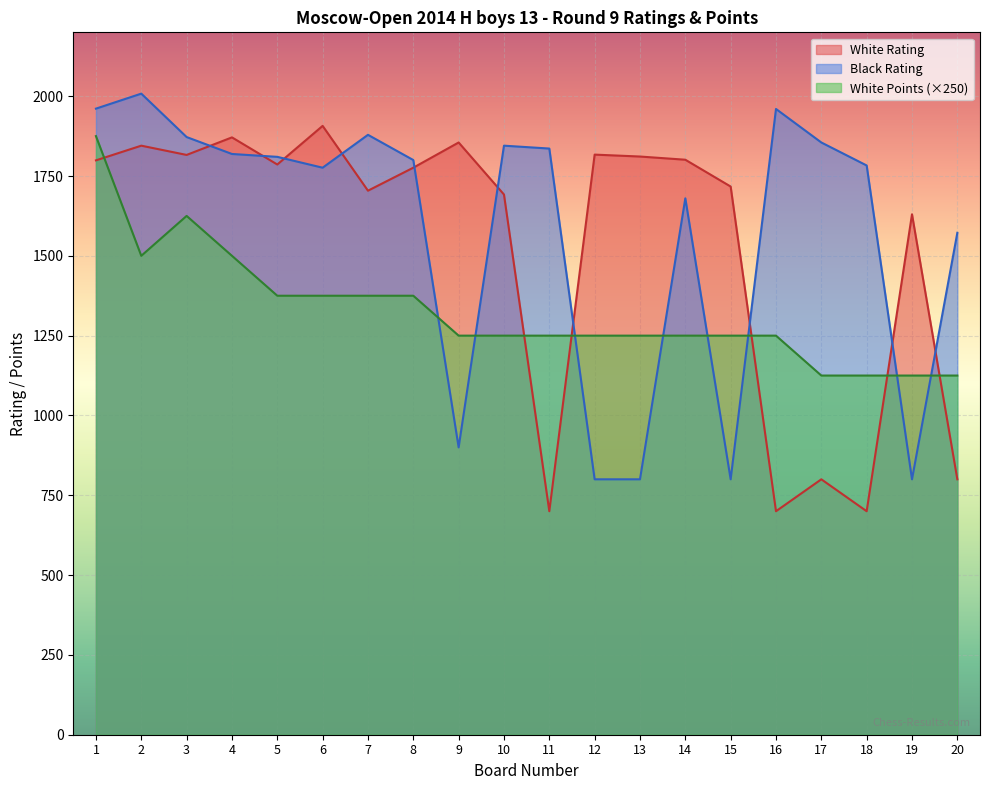

In White Points, how many points are higher than both neighbors (excluding endpoints)?

1